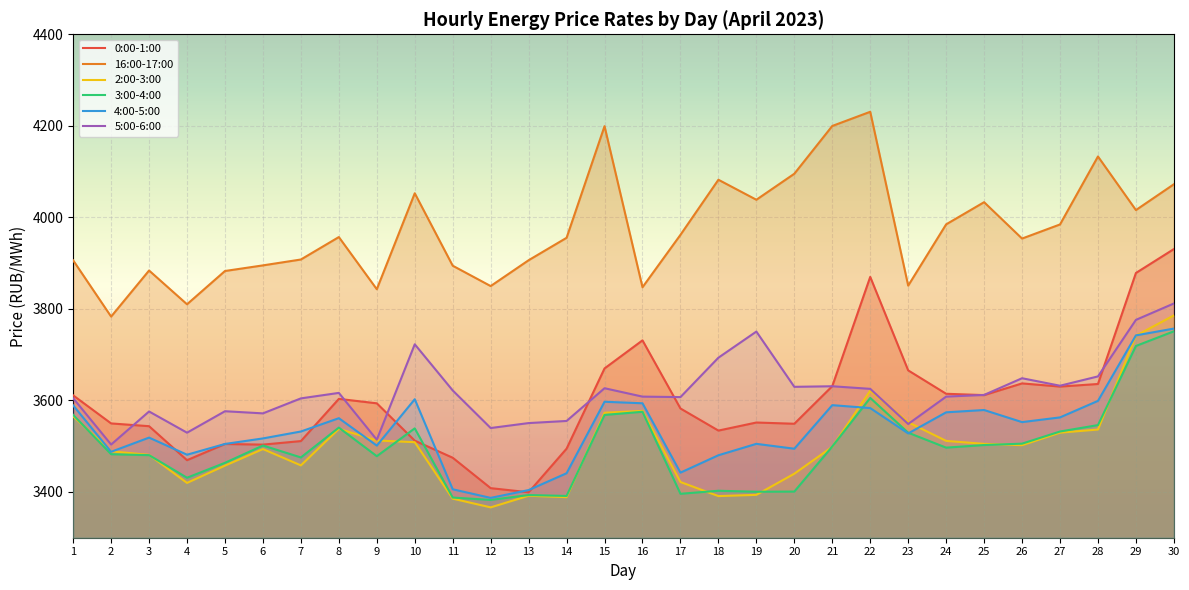

Between 13 and 9, which is larger?

9